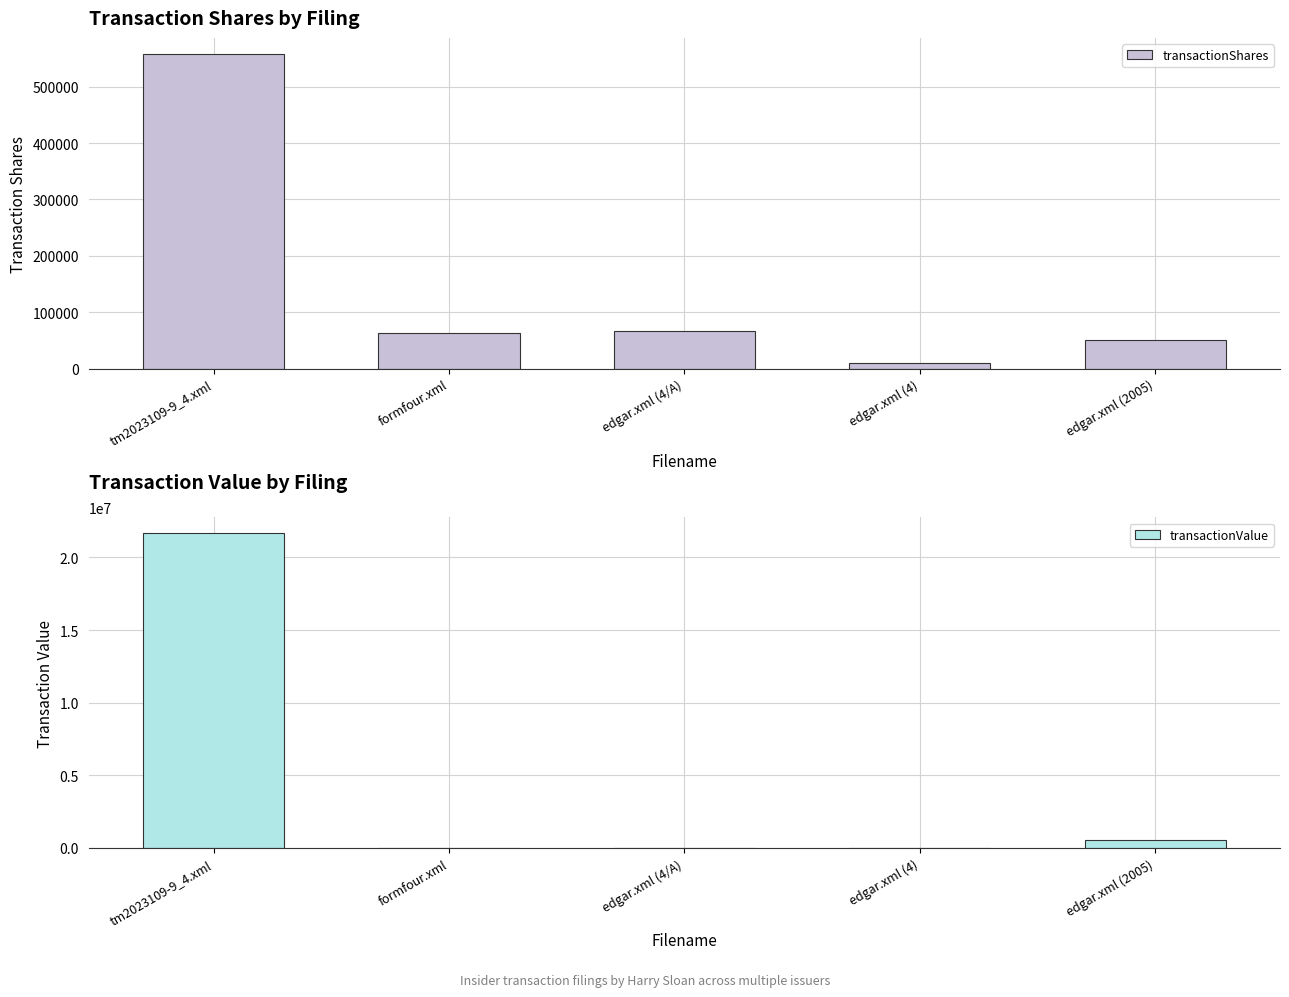

Which series has the largest total across all categories?

transactionValue